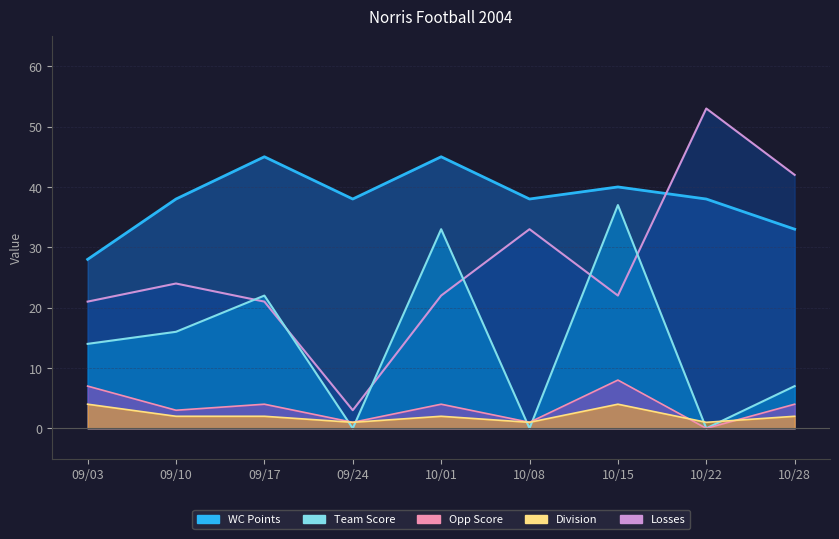

Read the Team Score value at 10/01.

33